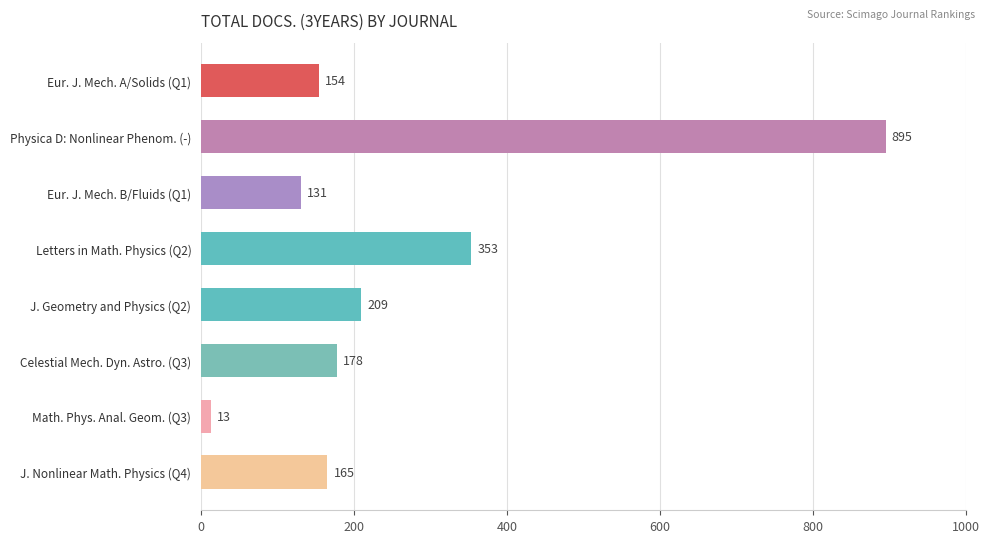

What is the average value?

262